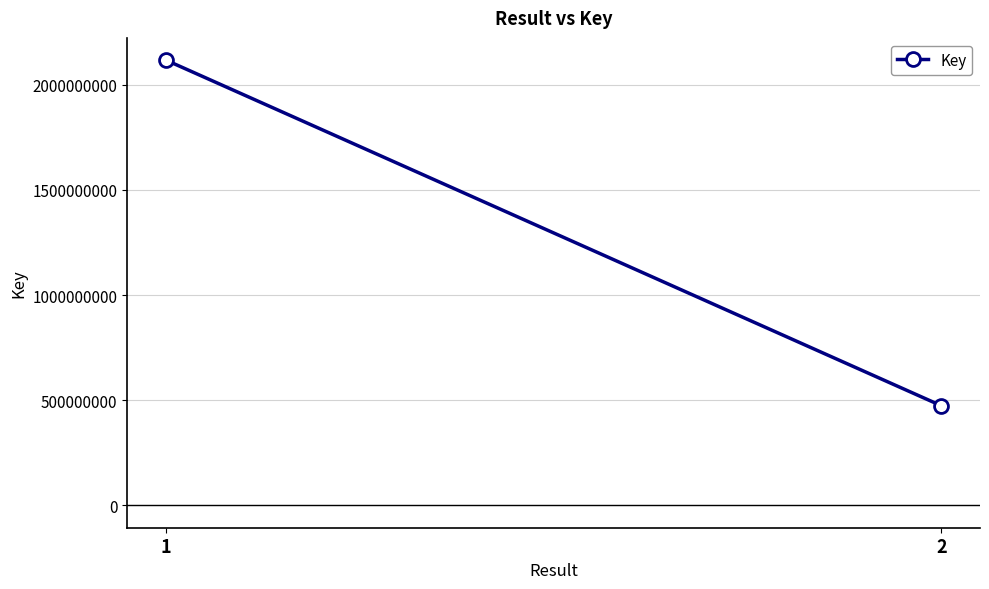

Reading left to right, transcribe all the data shown in this chart.

2117345434	474381499